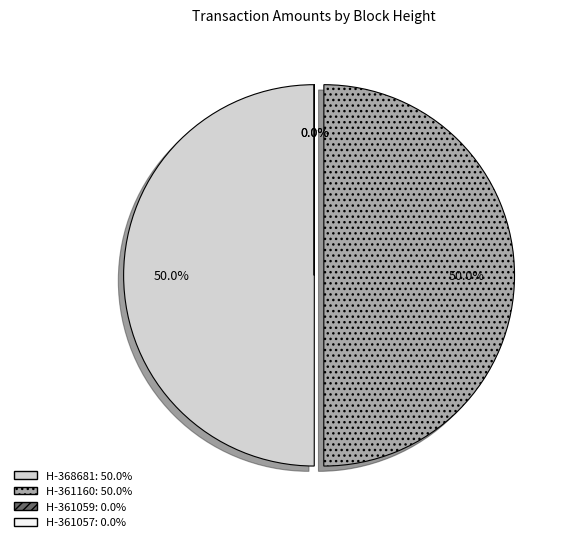

How many segments does this pie chart have?

4